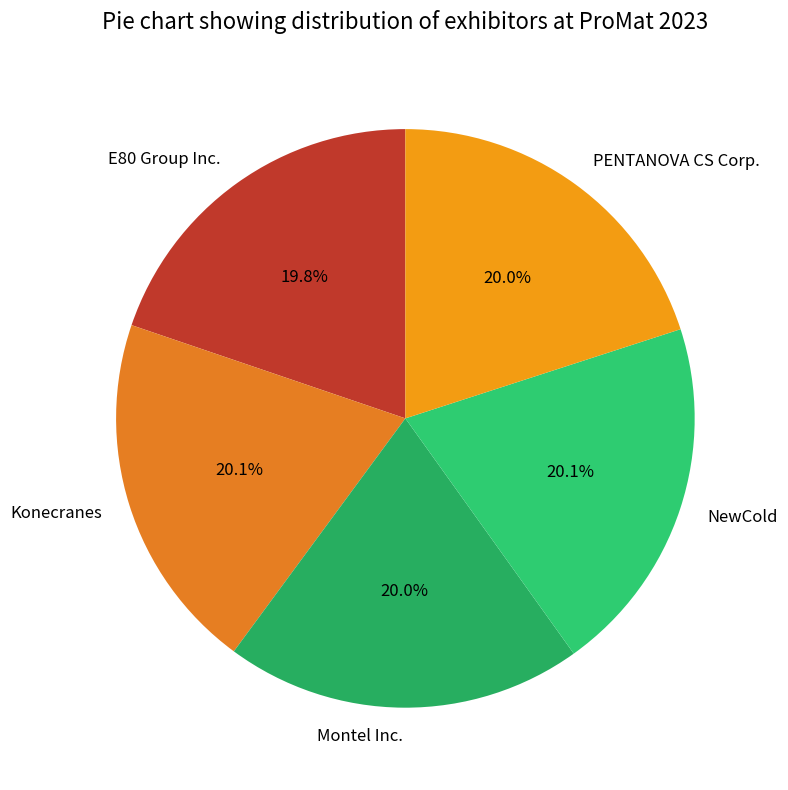

What percentage do Montel Inc. and PENTANOVA CS Corp. together represent?

40.0%